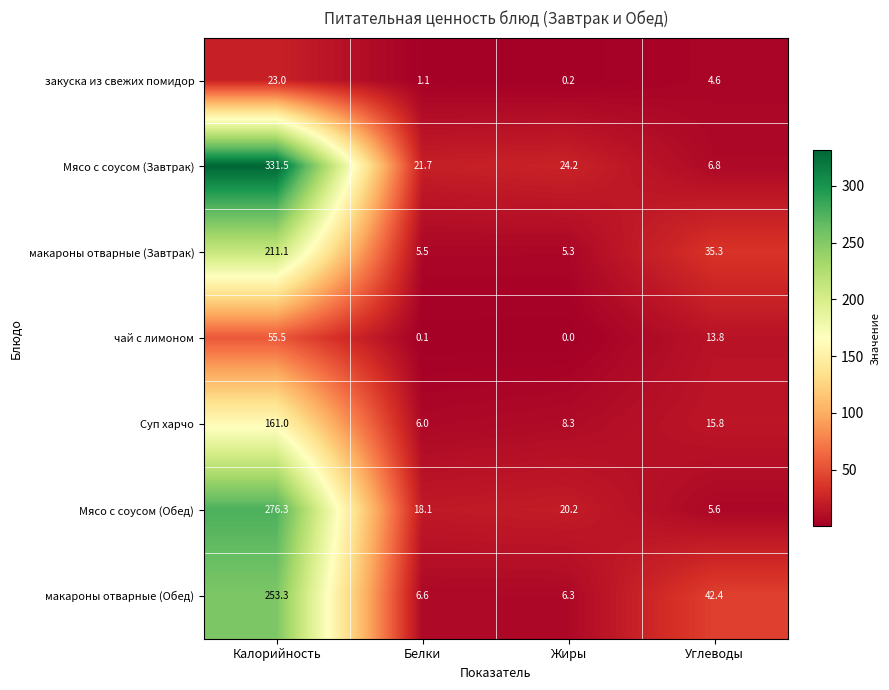

Which series has the largest total across all categories?

Мясо с соусом (Завтрак)